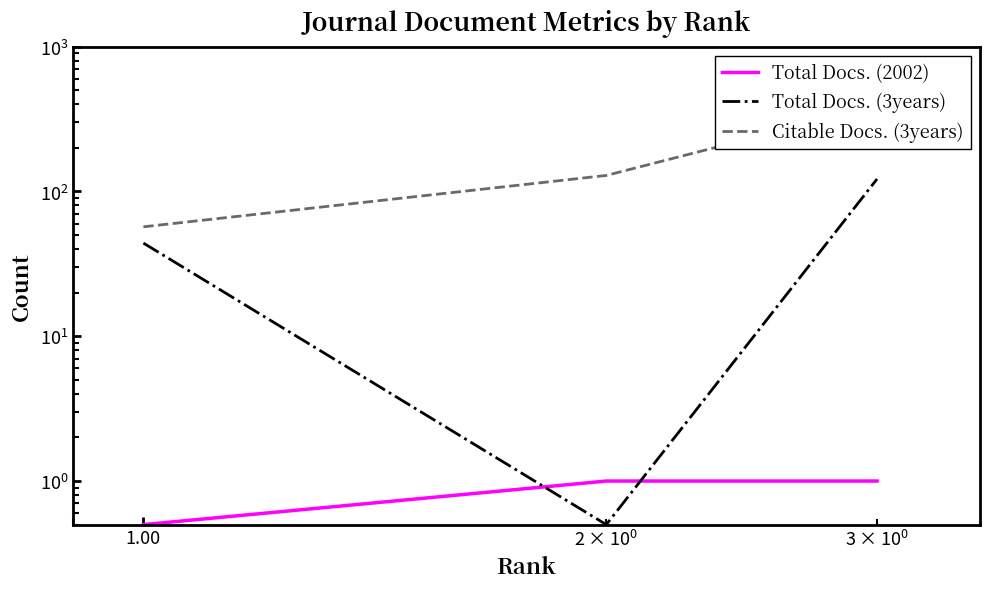

List the series in order of their overall mean, highest first.

Citable Docs. (3years), Total Docs. (3years), Total Docs. (2002)